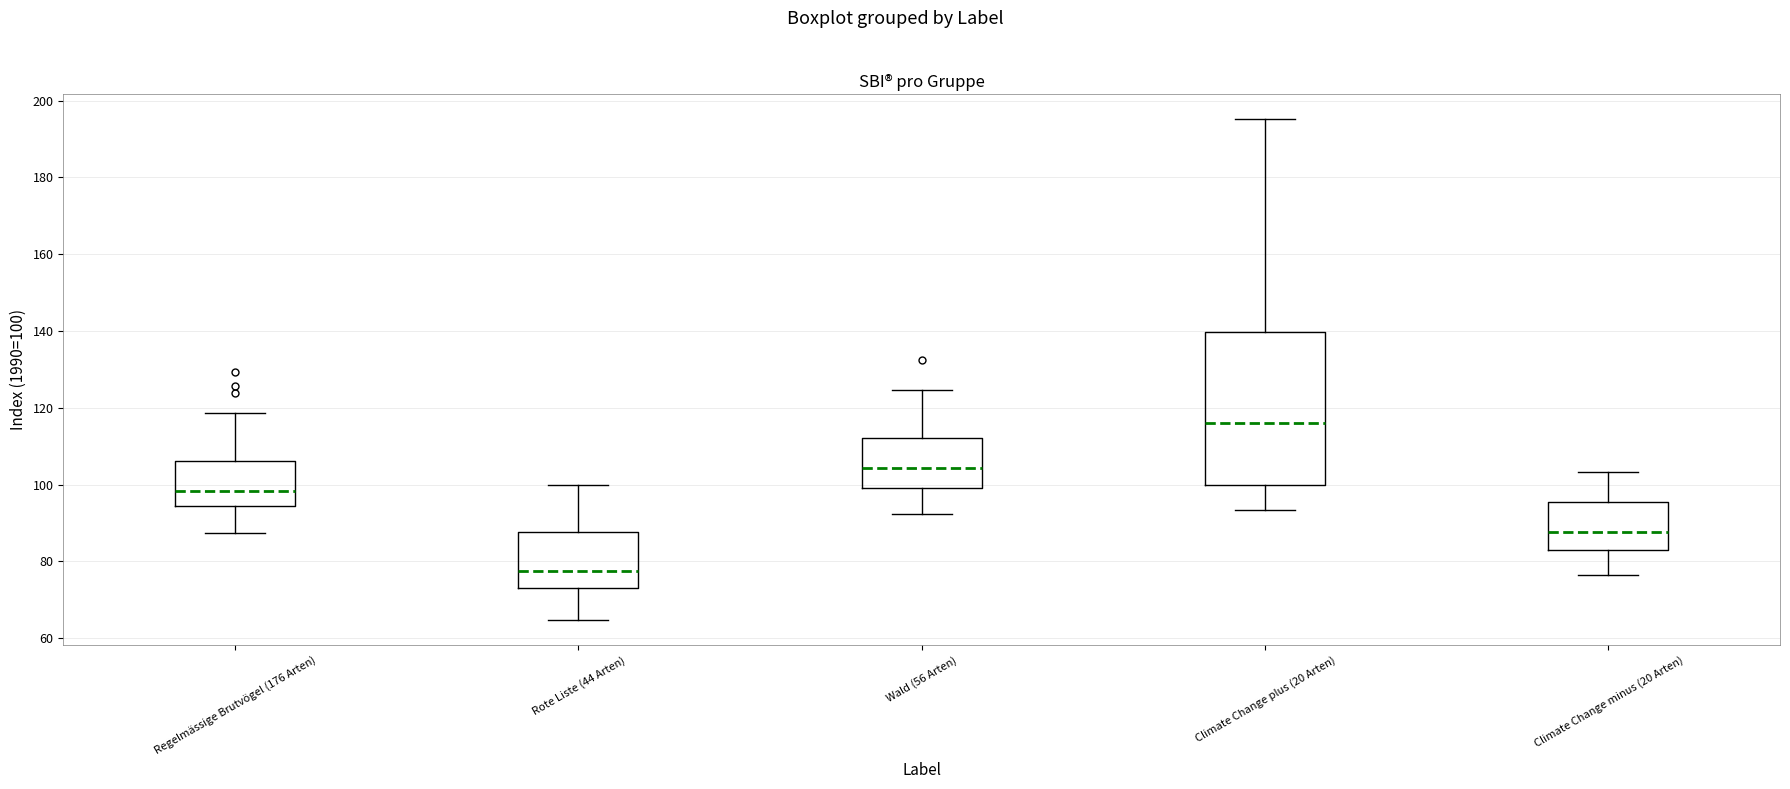

Where does the median line of the box for Rote Liste (44 Arten) sit on the y-axis? The values are not printed on the chart, so give them approximately, as read against the axis.

78